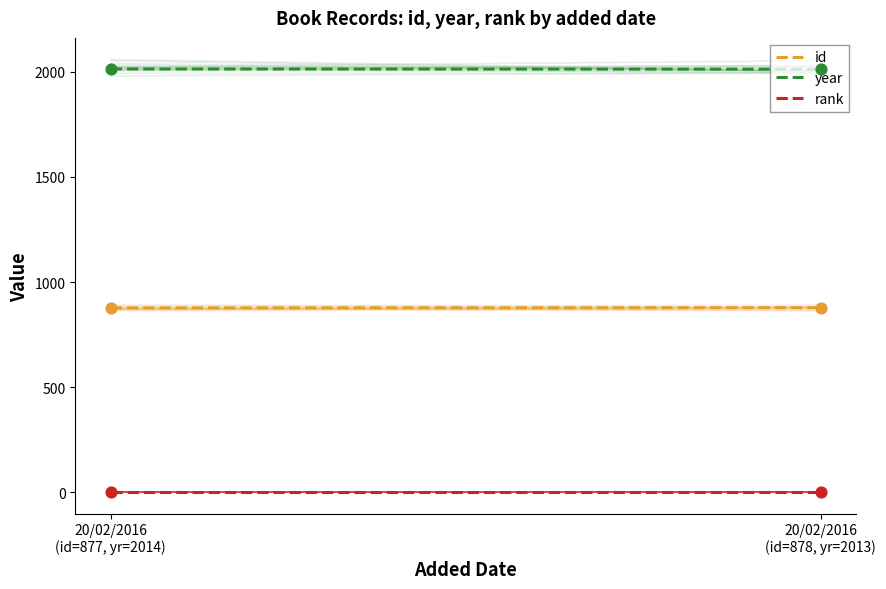

Which series has the largest total across all categories?

year